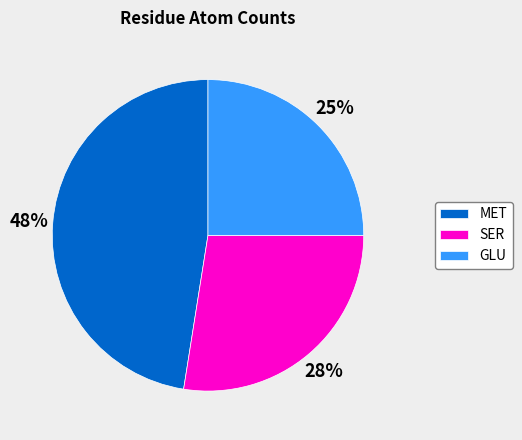

Which slice is the smallest?

GLU